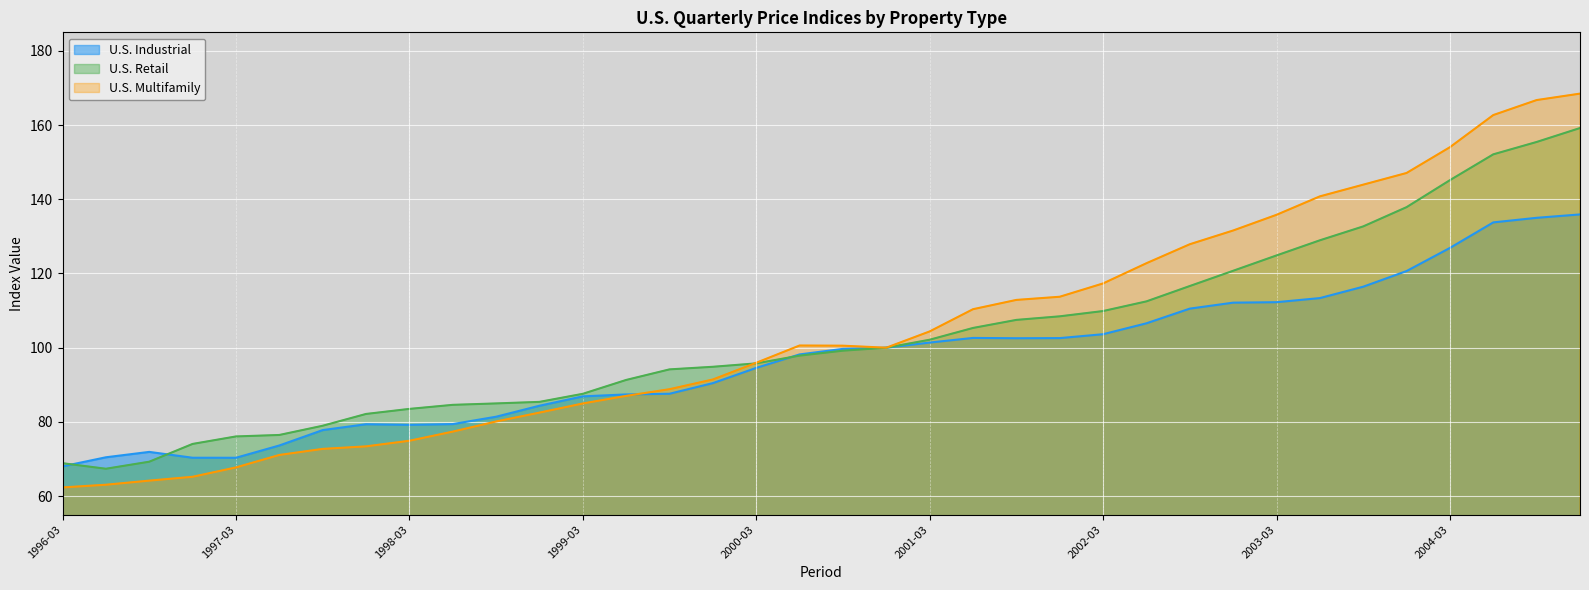

Is it true that U.S. Retail equals 97.3 at 1996-12-31?

False